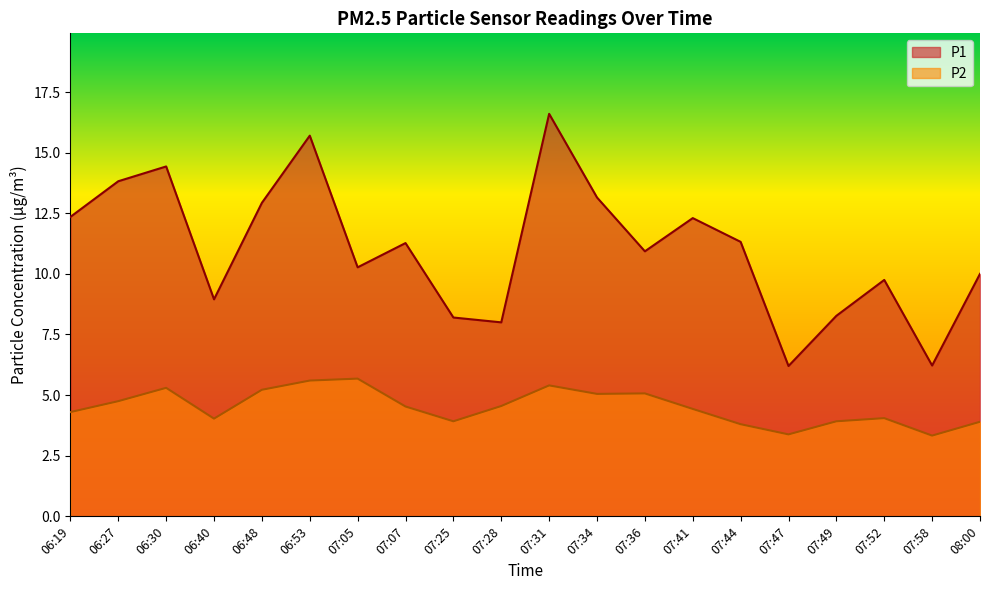

Rank the categories by P1 value from lowest to highest.

07:47, 07:58, 07:28, 07:25, 07:49, 06:40, 07:52, 08:00, 07:05, 07:36, 07:07, 07:44, 07:41, 06:19, 06:48, 07:34, 06:27, 06:30, 06:53, 07:31